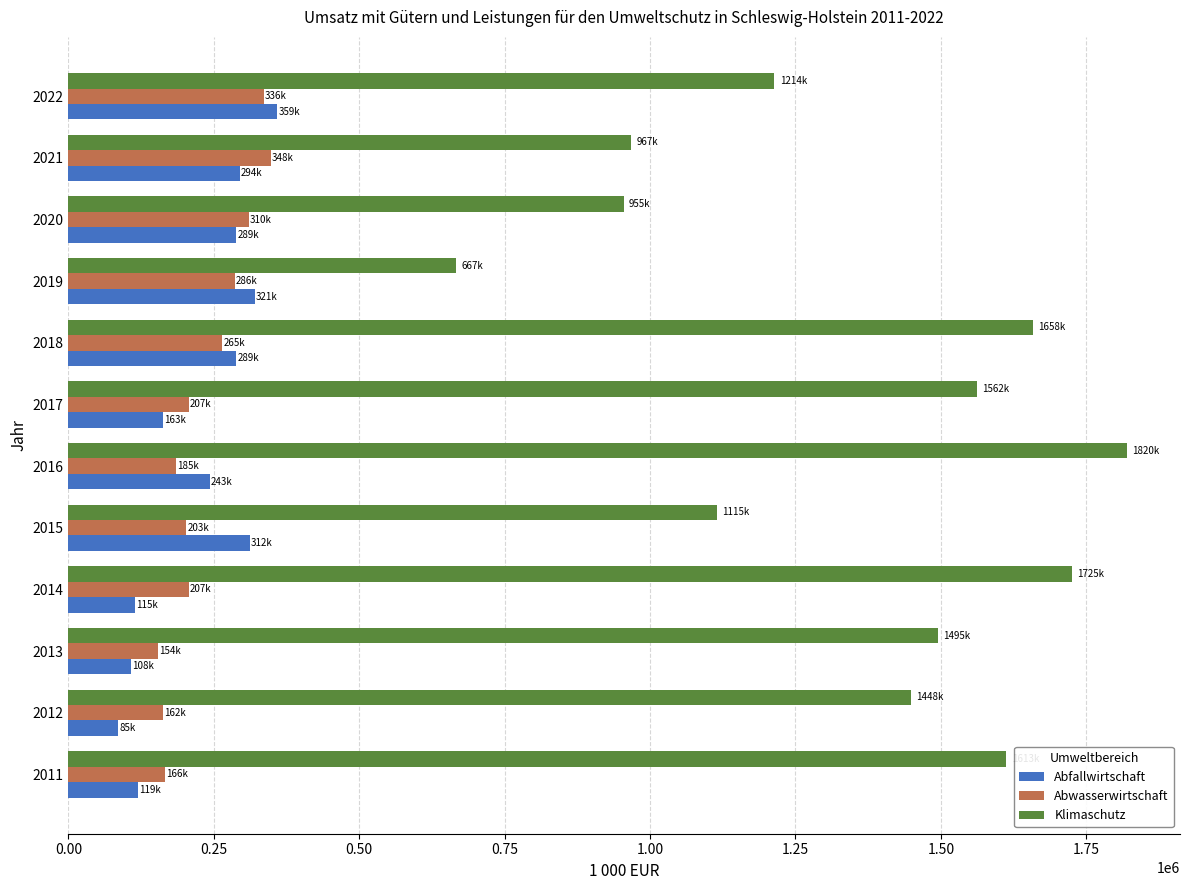

Is the value of Abwasserwirtschaft at 2020 greater than the value of Klimaschutz at 2021?

No